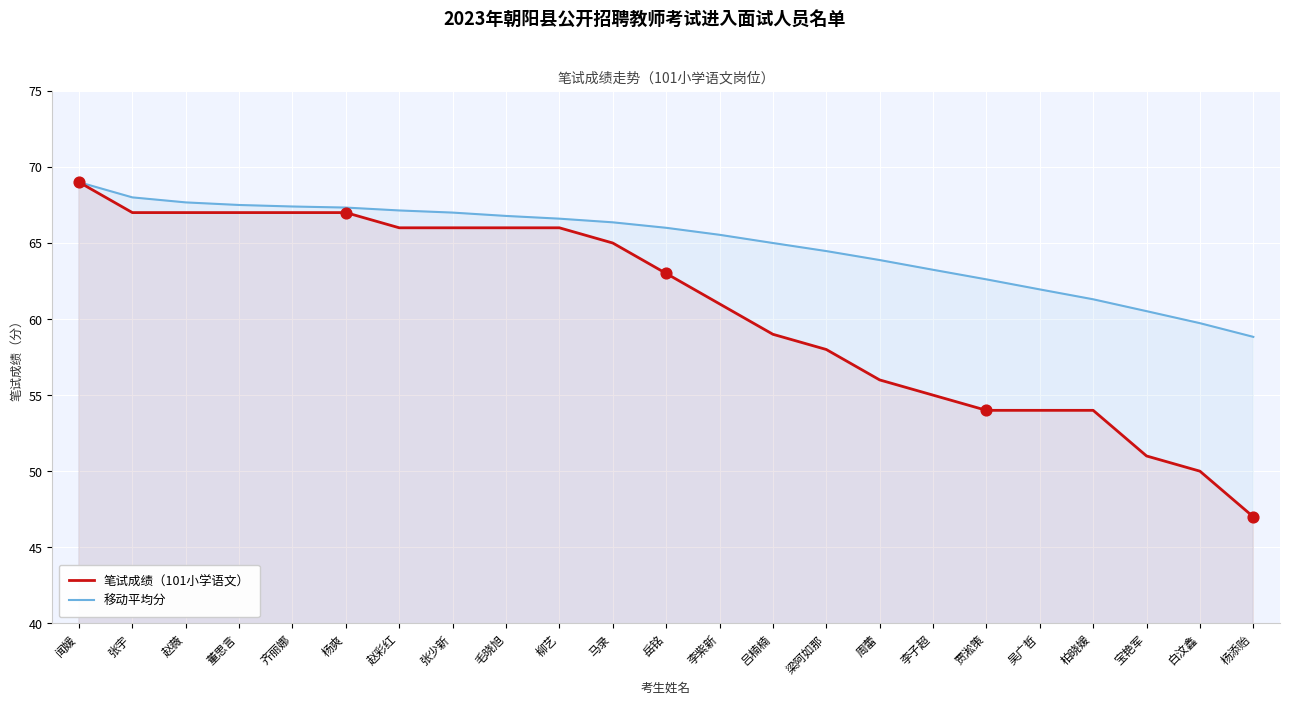

Which series reaches the minimum Y coordinate?

笔试成绩（101小学语文）